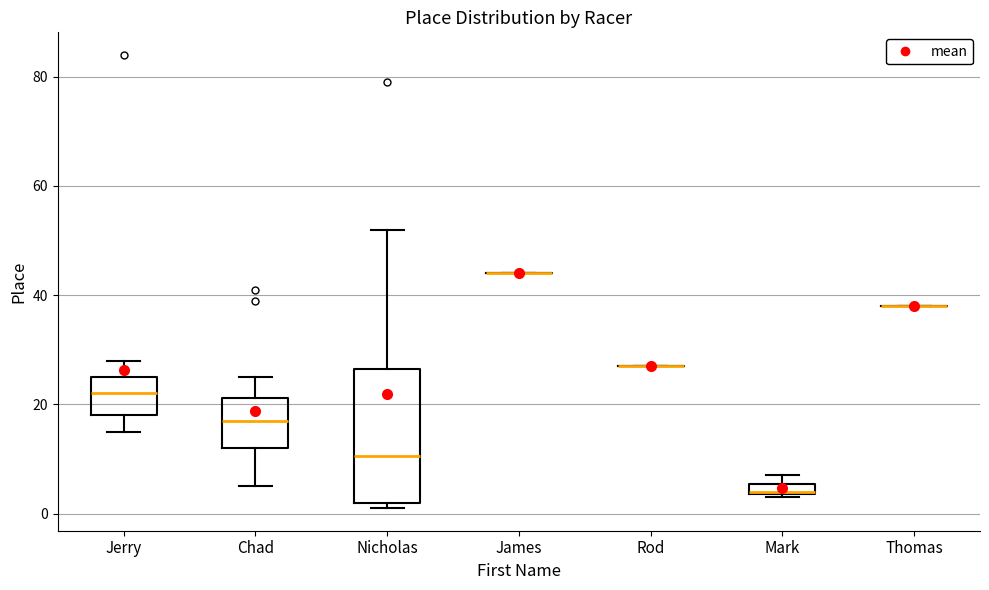

Comparing the boxes themselves (not the whiskers), which one is the tallest?

Nicholas